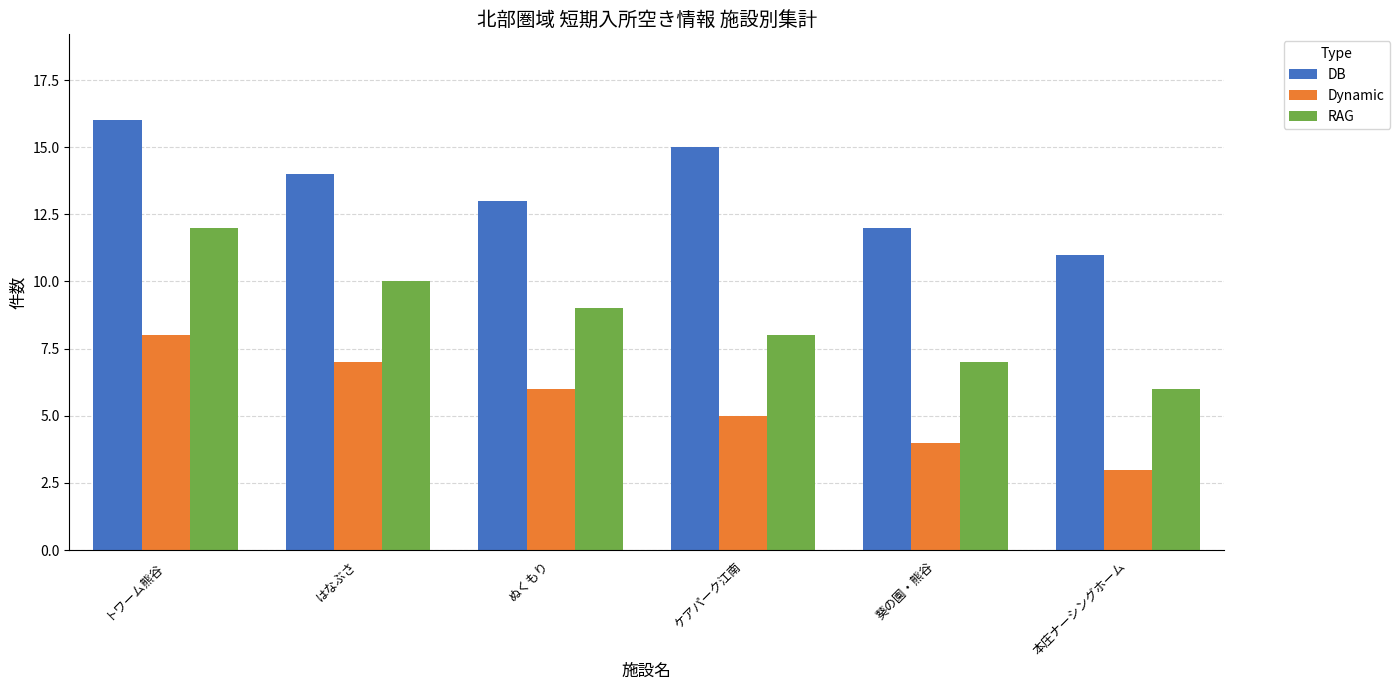

Reading left to right, transcribe all the data shown in this chart.

DB: トワーム熊谷=16	はなぶさ=14	ぬくもり=13	ケアパーク江南=15	葵の園・熊谷=12	本庄ナーシングホーム=11
Dynamic: トワーム熊谷=8	はなぶさ=7	ぬくもり=6	ケアパーク江南=5	葵の園・熊谷=4	本庄ナーシングホーム=3
RAG: トワーム熊谷=12	はなぶさ=10	ぬくもり=9	ケアパーク江南=8	葵の園・熊谷=7	本庄ナーシングホーム=6